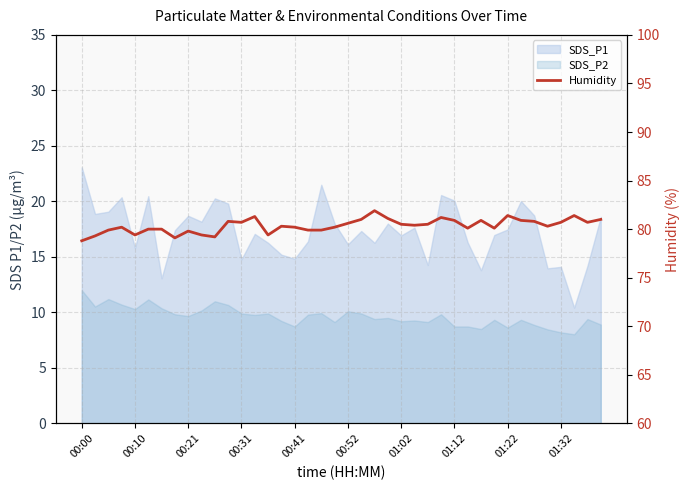

Reading left to right, list all the values displayed in this chart.

78.8	79.3	79.9	80.2	79.4	80.0	80.0	79.1	79.8	79.4	79.2	80.8	80.7	81.3	79.4	80.3	80.2	79.9	79.9	80.2	80.6	81.0	81.9	81.1	80.5	80.4	80.5	81.2	80.9	80.1	80.9	80.1	81.4	80.9	80.8	80.3	80.7	81.4	80.7	81.0